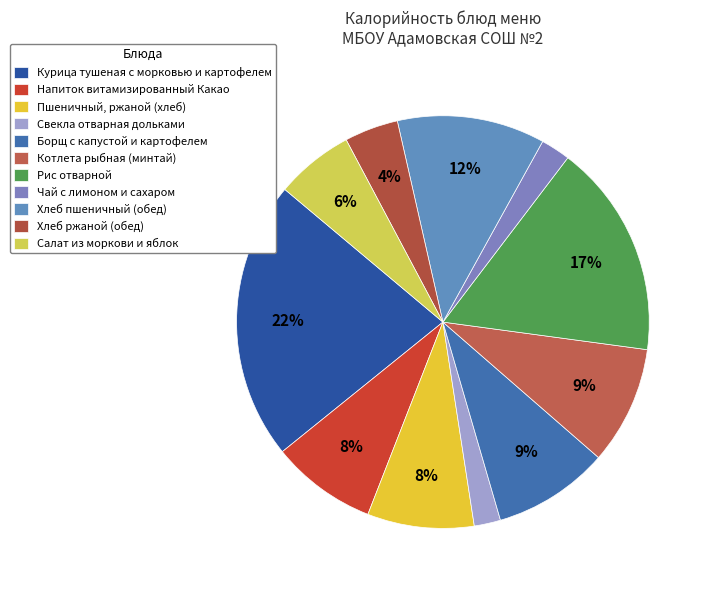

How many segments does this pie chart have?

11